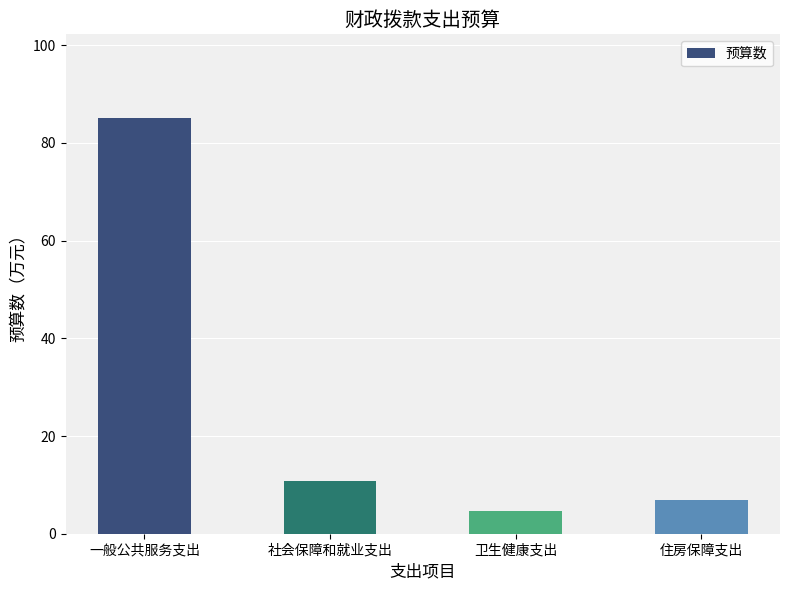

List the labels in order of value, largest first.

一般公共服务支出, 社会保障和就业支出, 住房保障支出, 卫生健康支出